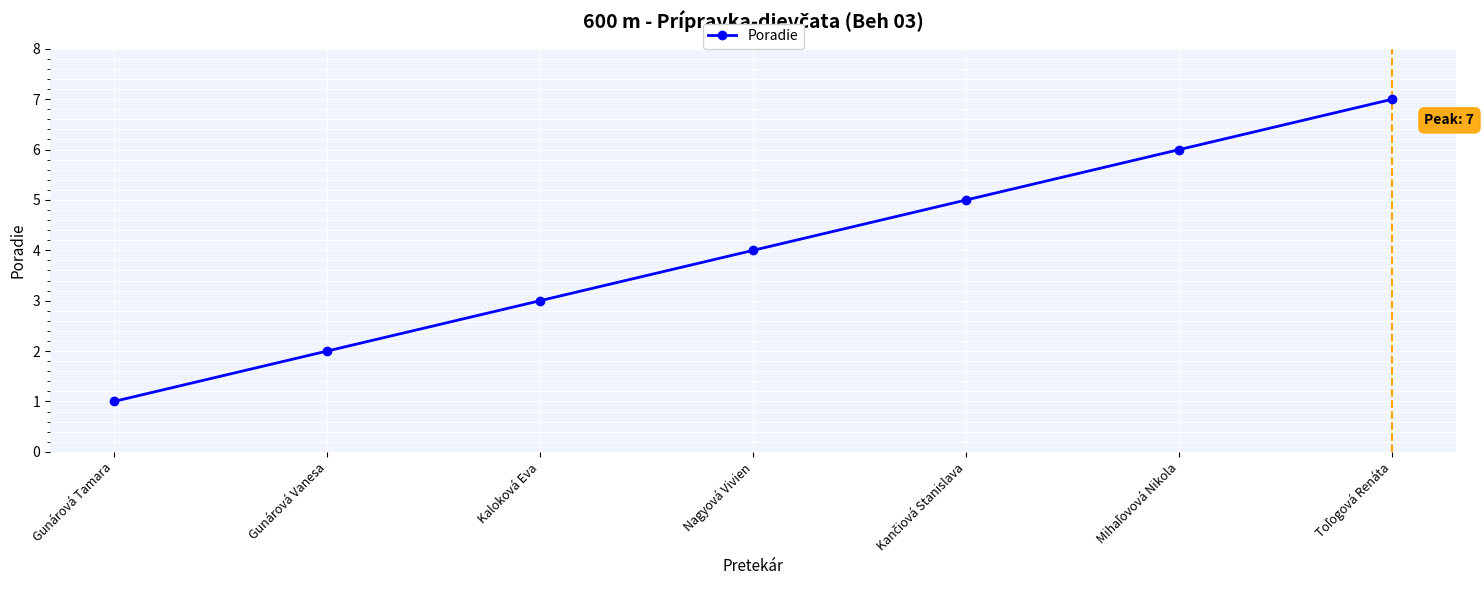

Between Kaloková Eva and Gunárová Vanesa, which is larger?

Kaloková Eva